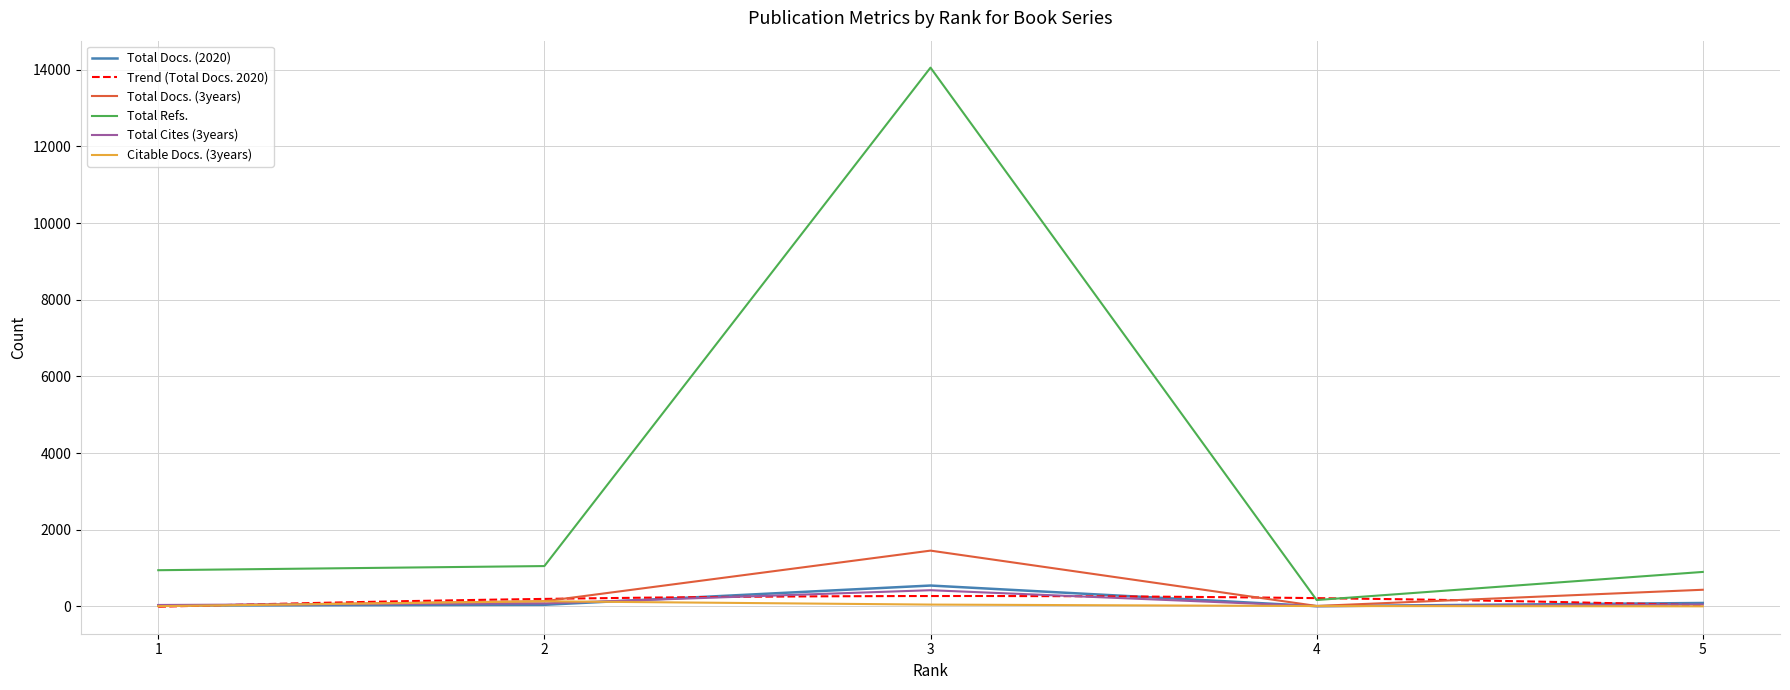

At which category does Citable Docs. (3years) reach its first local peak?

2